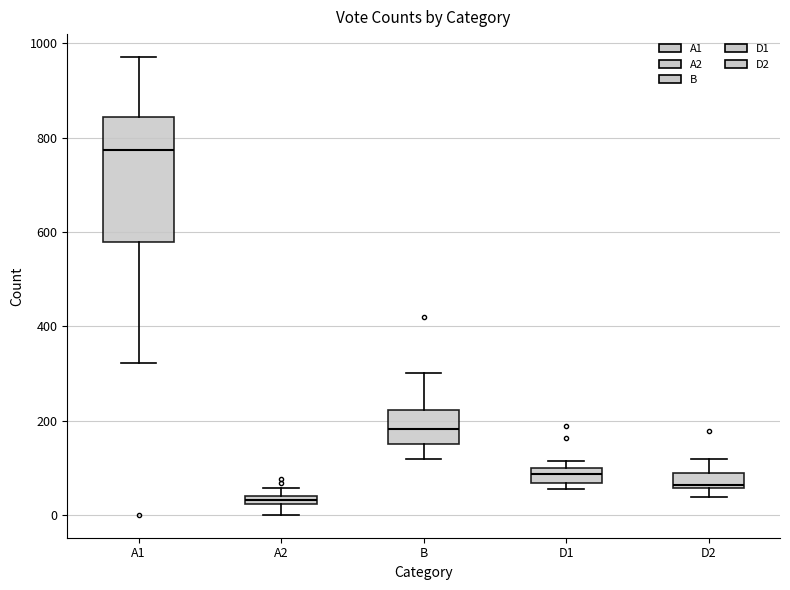

Which box has the highest median line?

A1